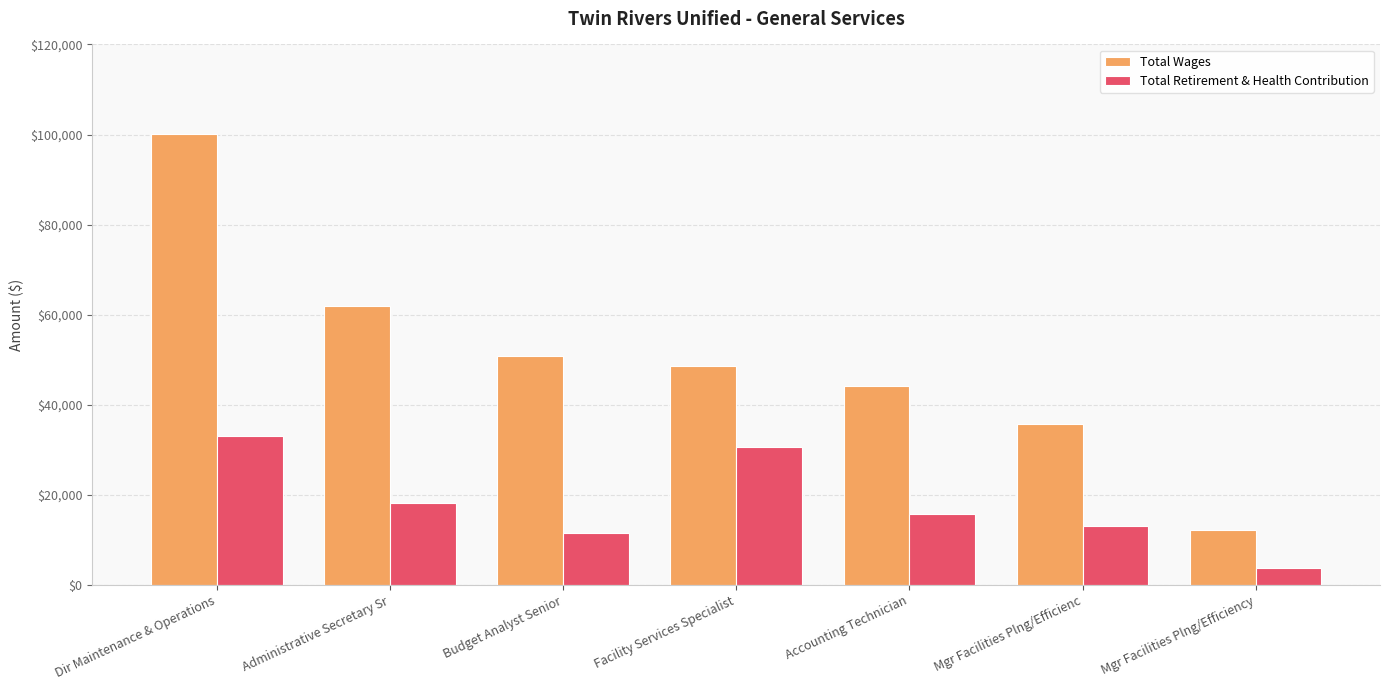

What is the minimum value for Total Wages?

12202